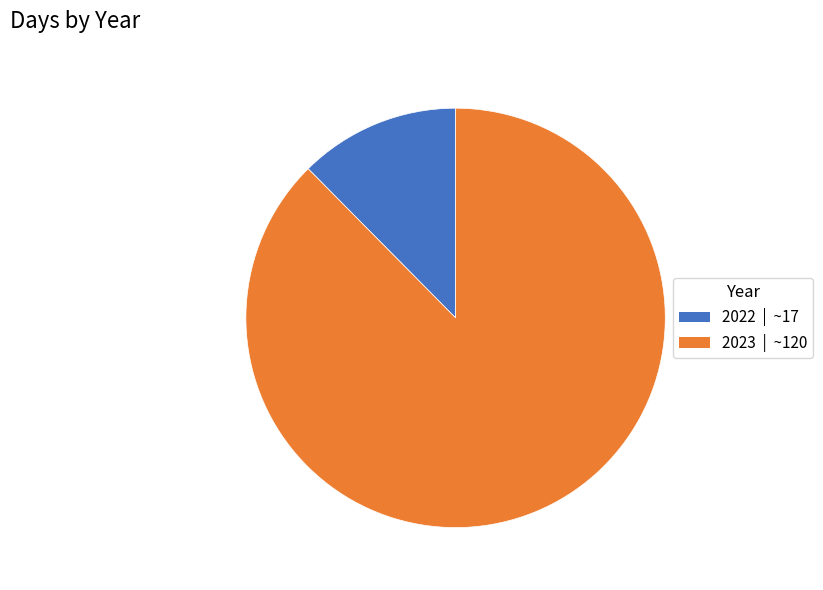

Between 2023 and 2022, which is larger?

2023